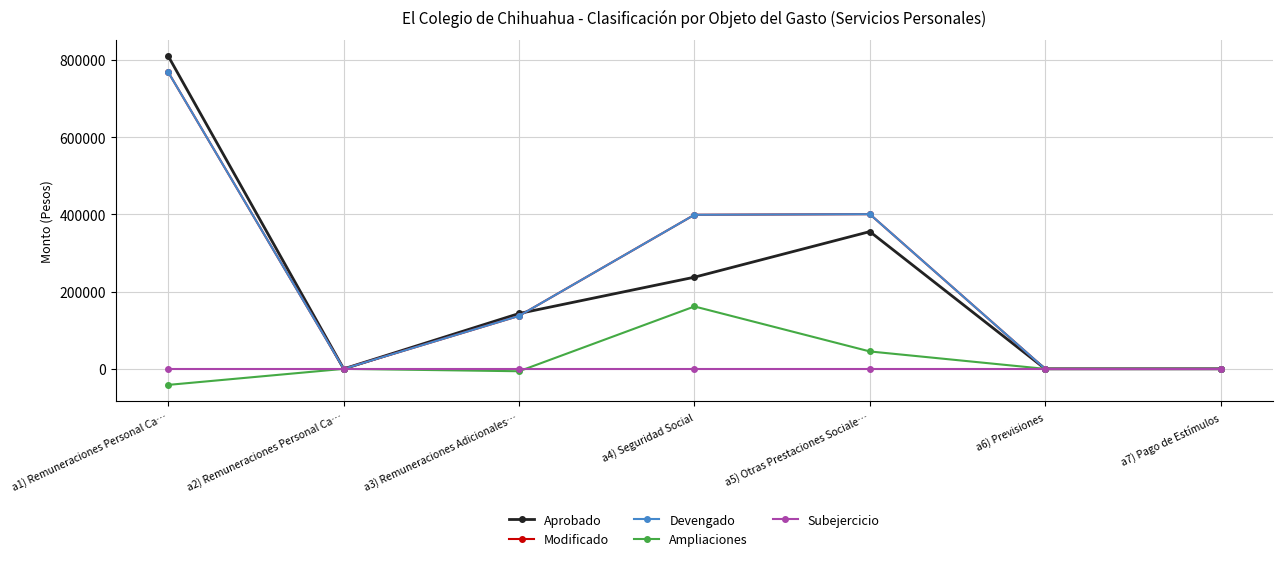

Does the chart have visible grid lines?

Yes